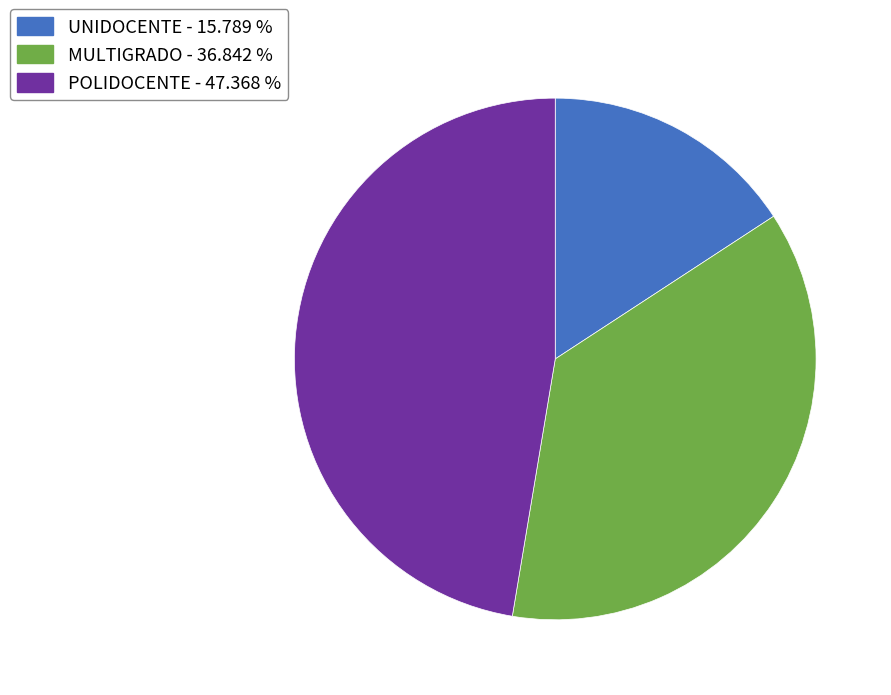

Is there a majority slice in this chart?

No